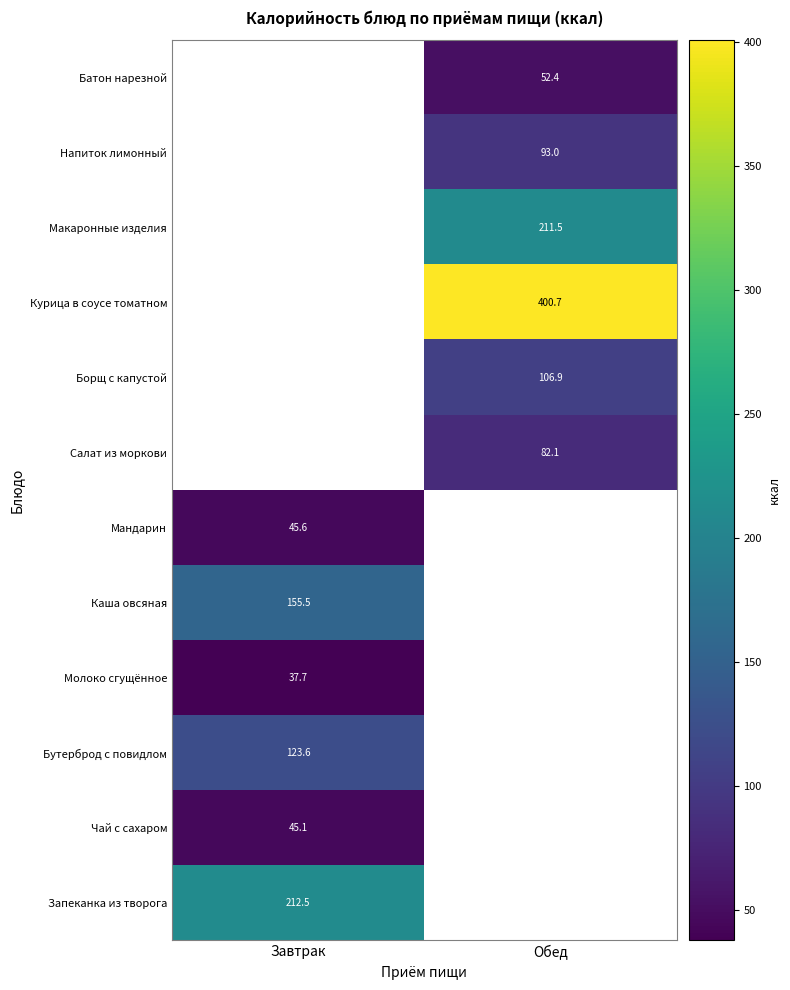

Which has a higher value, Завтрак or Обед?

Обед